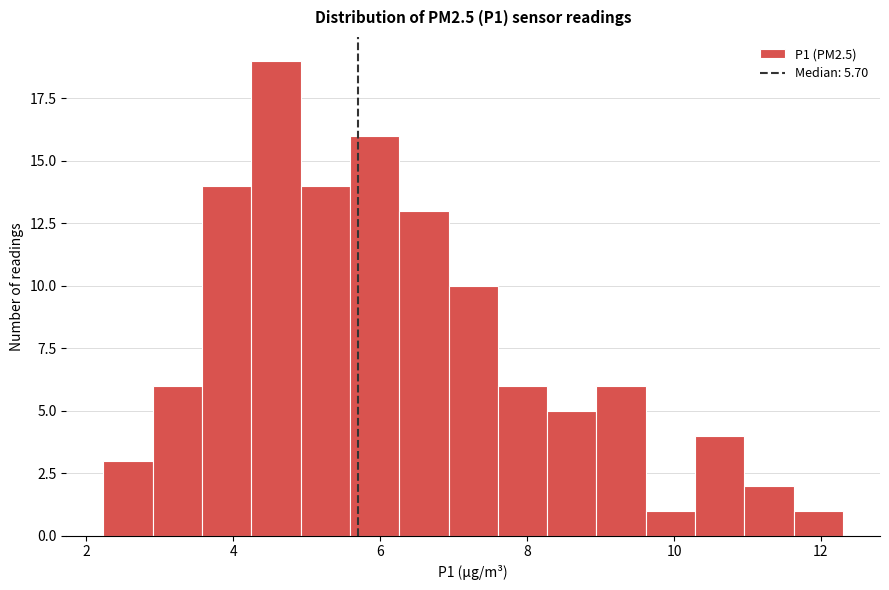

Read against the x-axis, roughly where is the centre of the tallest bar?

4.6